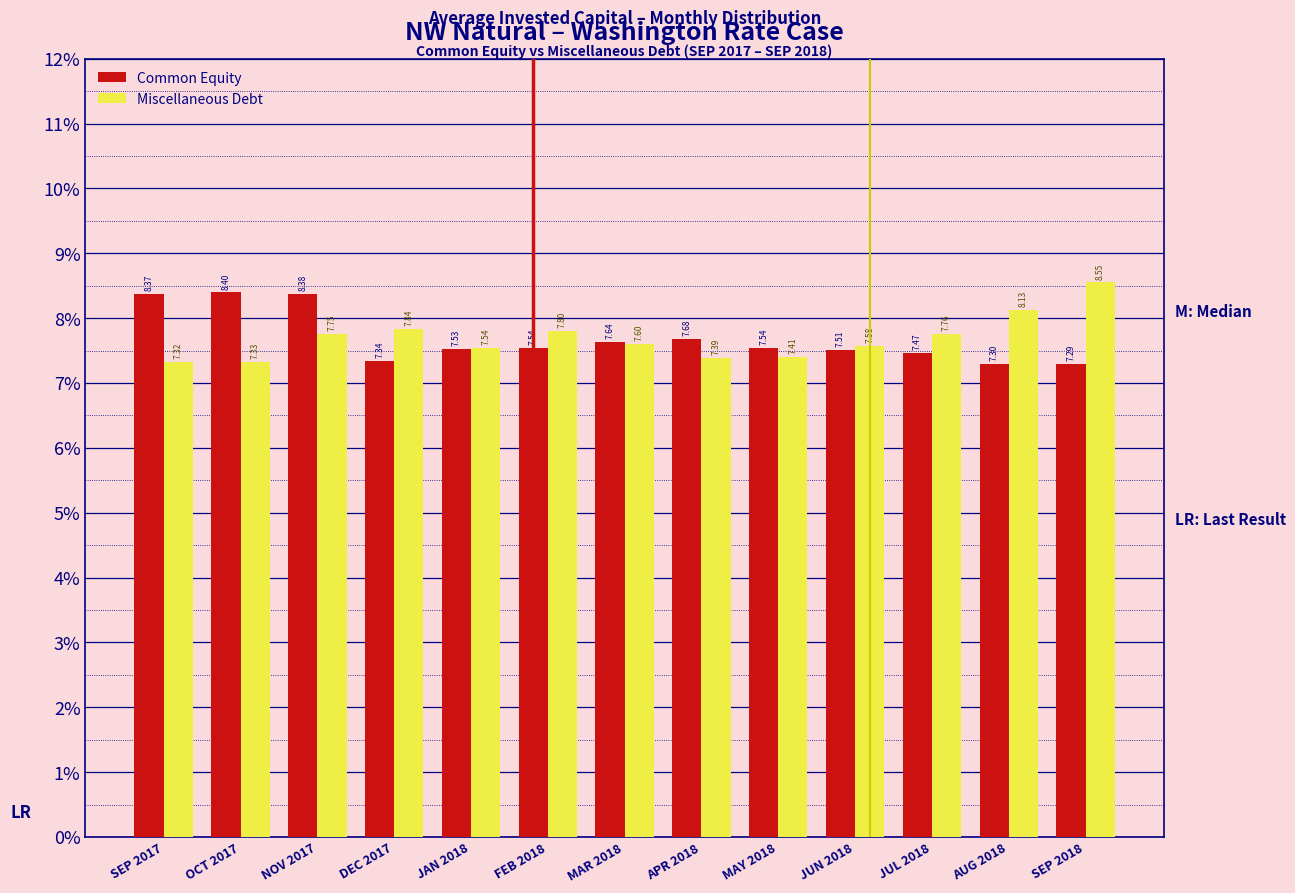

Which series changed the most between MAR 2018 and JUN 2018?

Common Equity